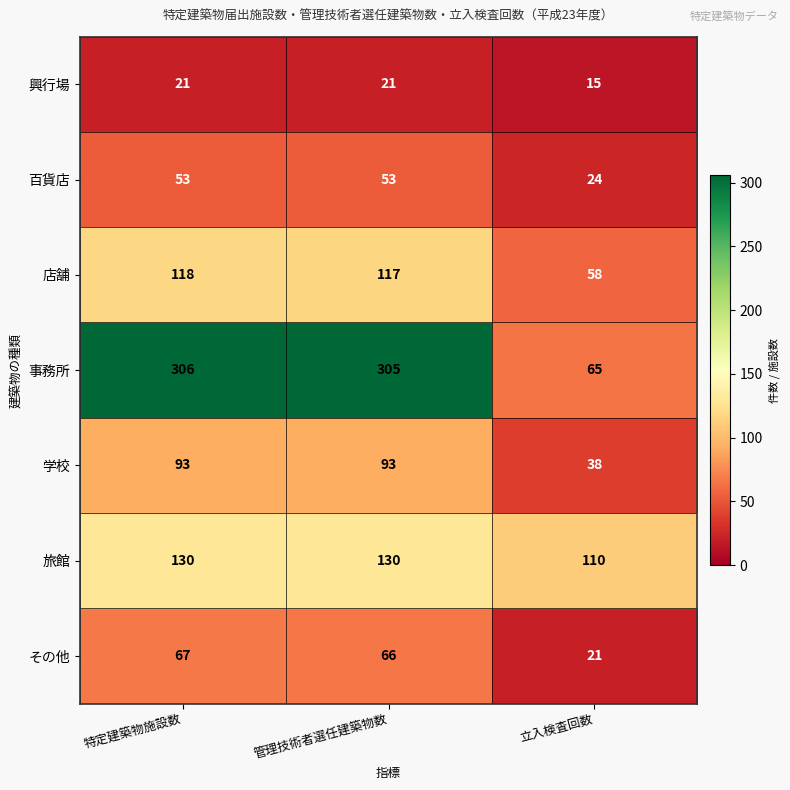

Reading left to right, extract all data points from this chart.

興行場: 21	21	15
百貨店: 53	53	24
店舗: 118	117	58
事務所: 306	305	65
学校: 93	93	38
旅館: 130	130	110
その他: 67	66	21